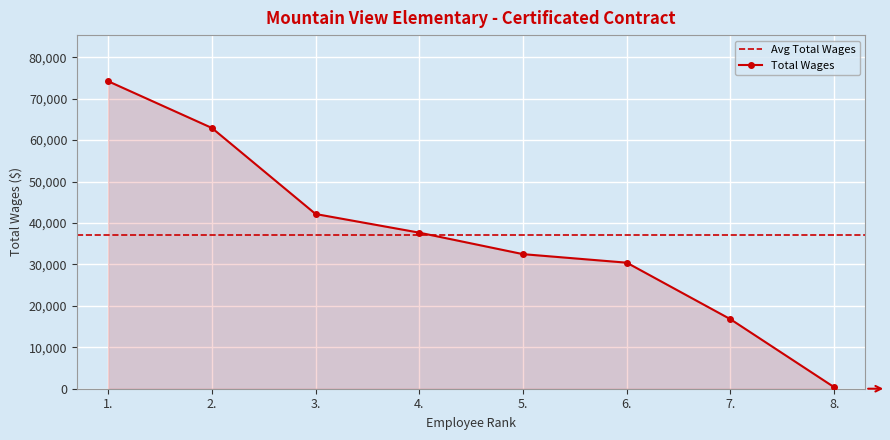

What is the change in value from 4. to 6.?

-7245